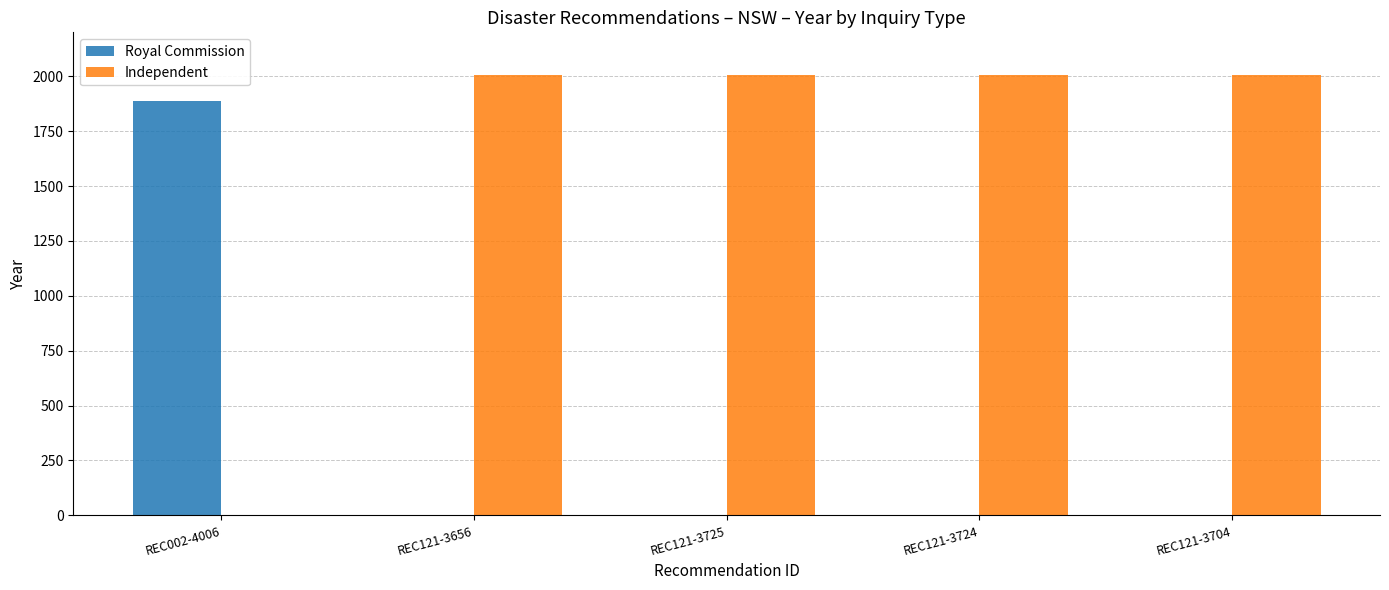

What is the maximum value for Royal Commission?

1887